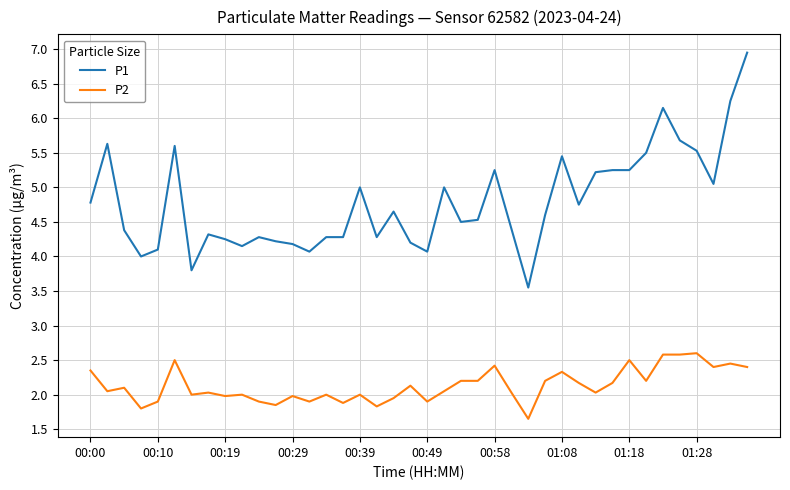

Which series has the largest total across all categories?

P1